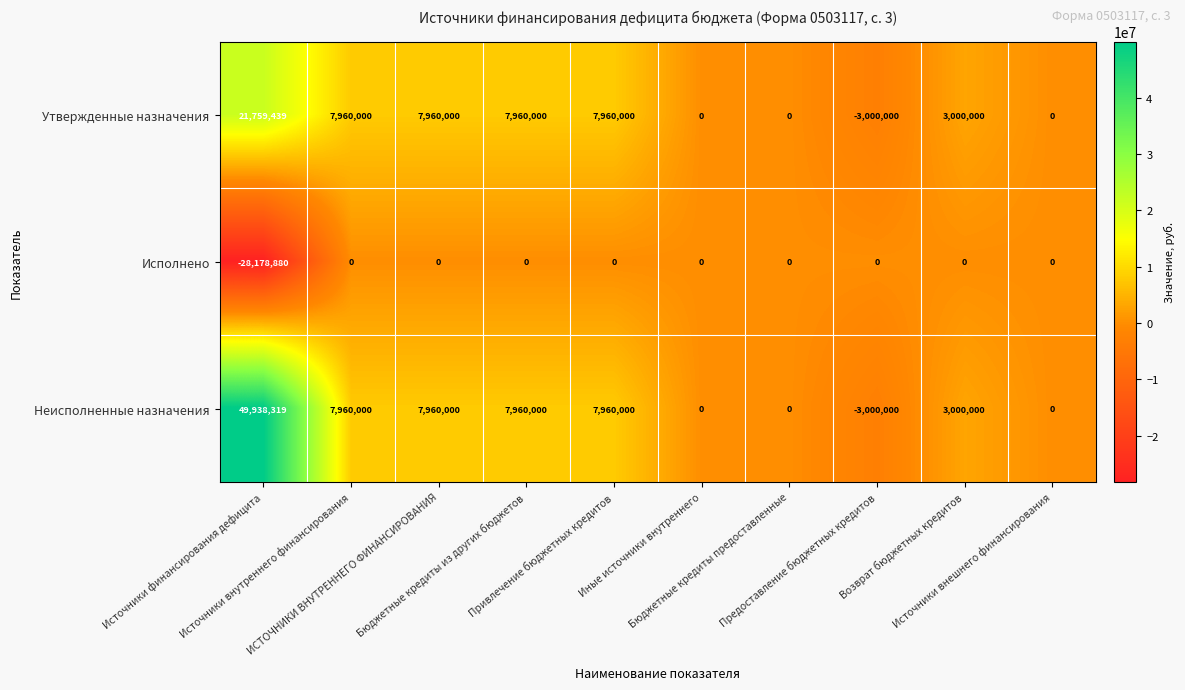

Rank the series by their maximum value, from lowest to highest.

Исполнено, Утвержденные назначения, Неисполненные назначения